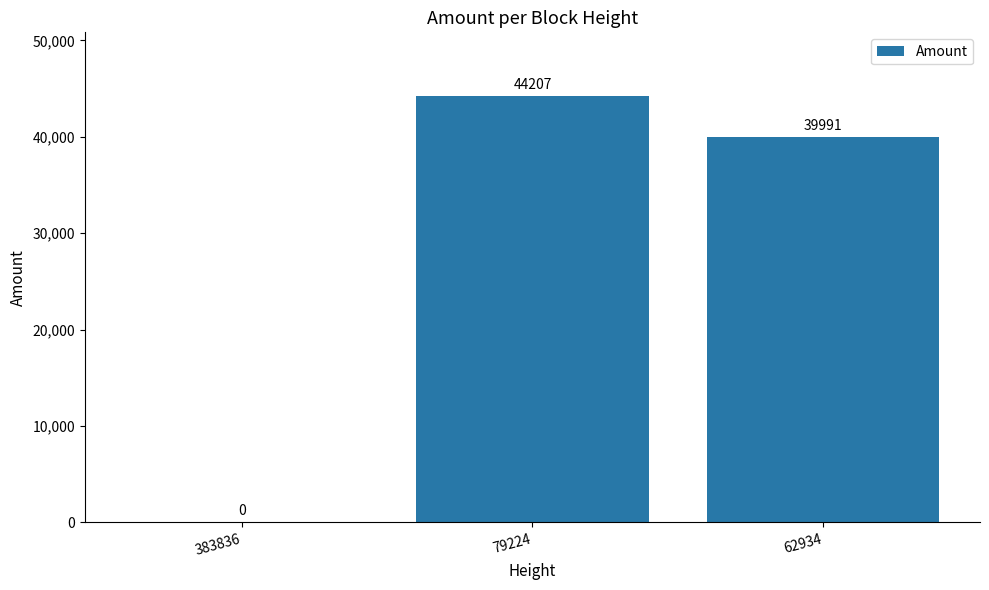

What is the maximum value shown in the chart?

44207